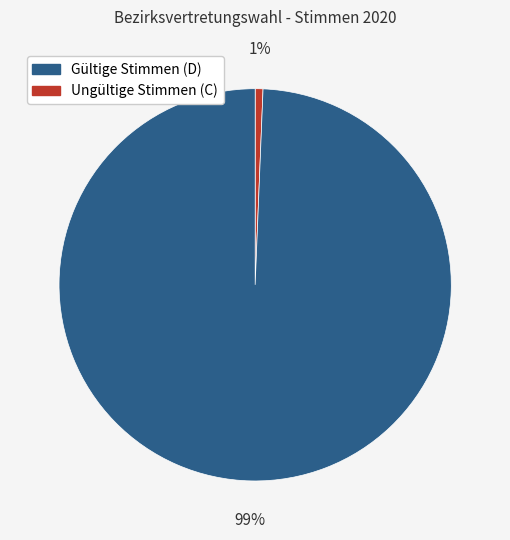

To the nearest percent, what is the average slice percentage?

50%